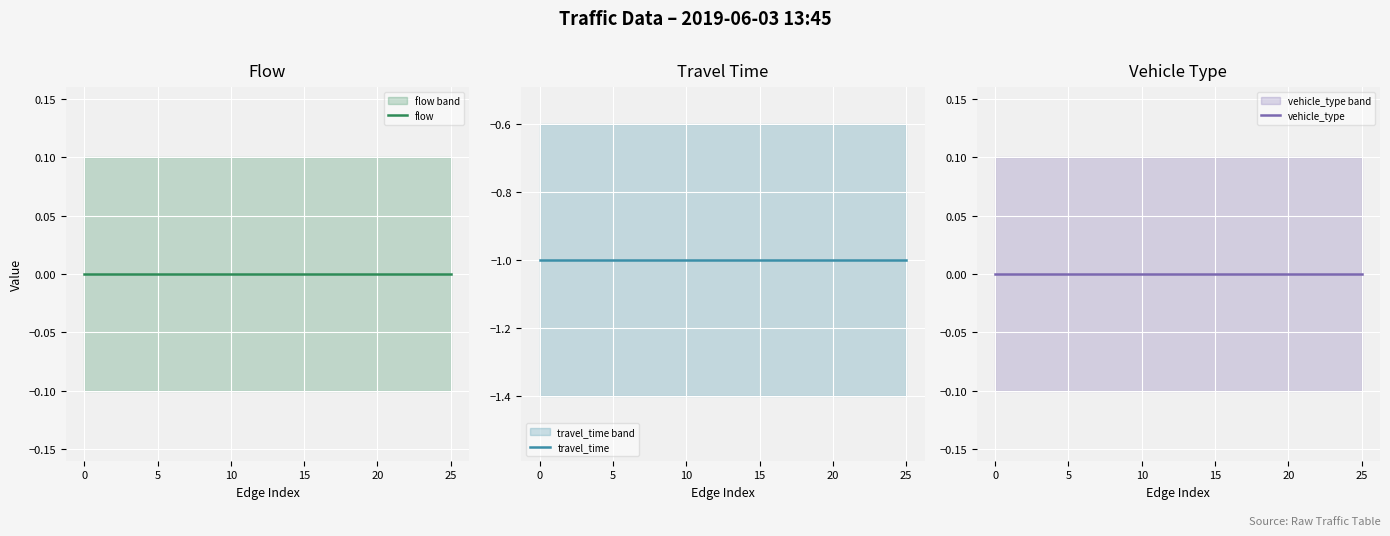

Is the value of travel_time at 25 greater than the value of vehicle_type at 5?

No